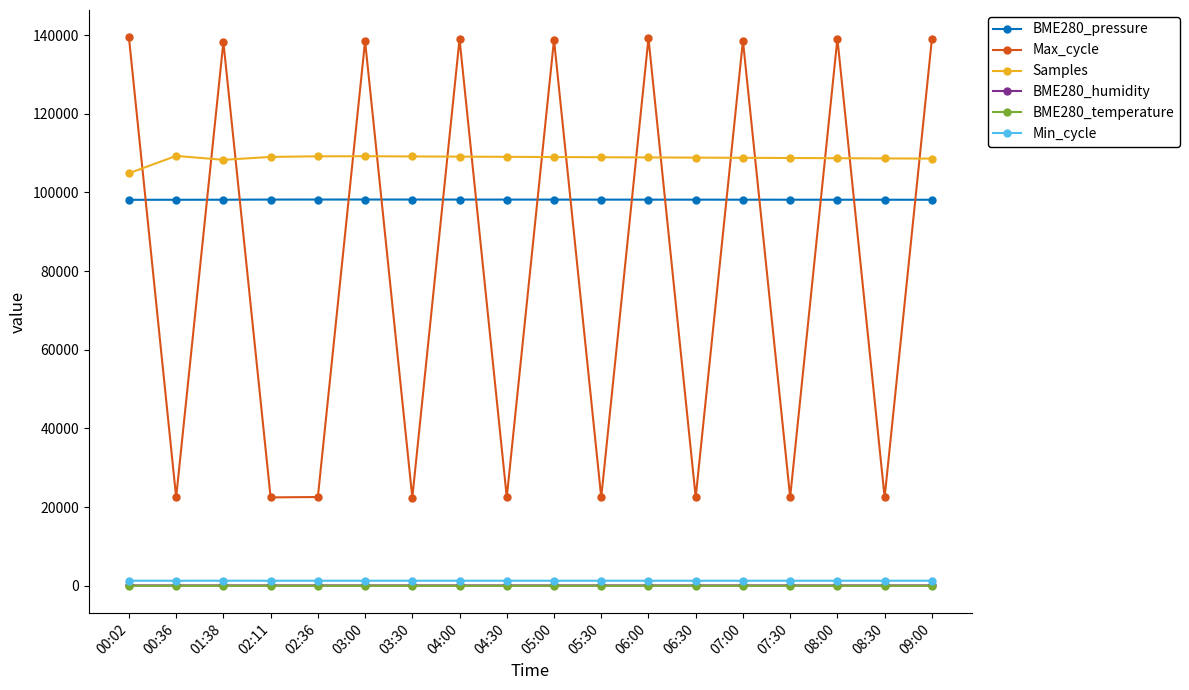

True or false: BME280_pressure has a value of 98191.7 at 02:36.

True